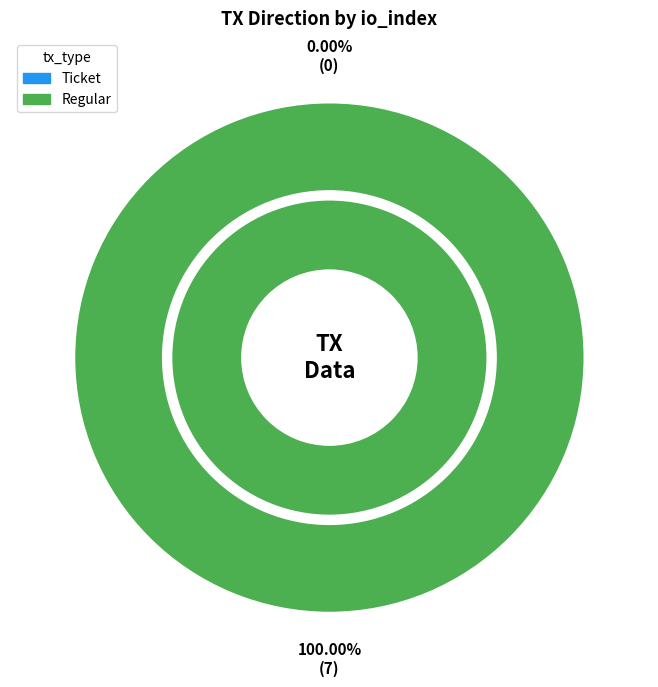

Rank the categories by value from highest to lowest.

Regular, Ticket